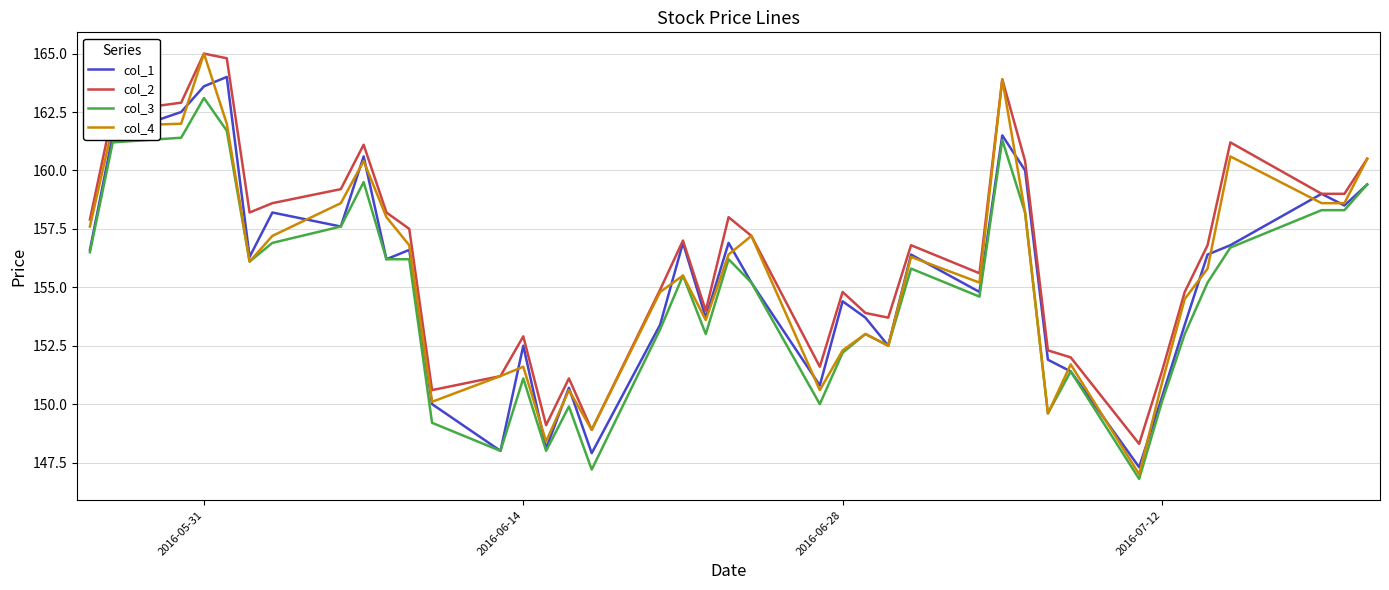

Which series has the largest total across all categories?

col_2